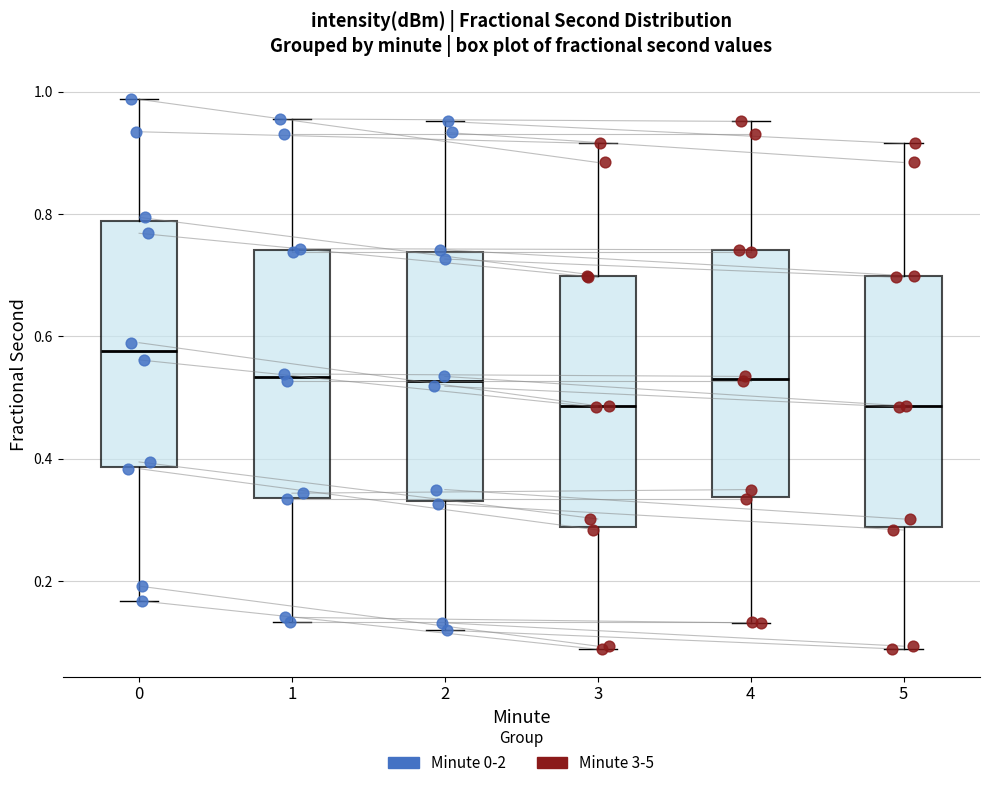

Reading left to right, read every box against the y-axis: the position of its median line, the range the box covers, and the ends of its whiskers. The values are not printed on the chart, so give them approximately, as read against the axis.

0: median 0.58, box 0.38 to 0.78, whiskers 0.16 to 0.98
1: median 0.54, box 0.34 to 0.74, whiskers 0.14 to 0.96
2: median 0.52, box 0.34 to 0.74, whiskers 0.12 to 0.96
3: median 0.48, box 0.28 to 0.70, whiskers 0.08 to 0.92
4: median 0.54, box 0.34 to 0.74, whiskers 0.14 to 0.96
5: median 0.48, box 0.28 to 0.70, whiskers 0.08 to 0.92